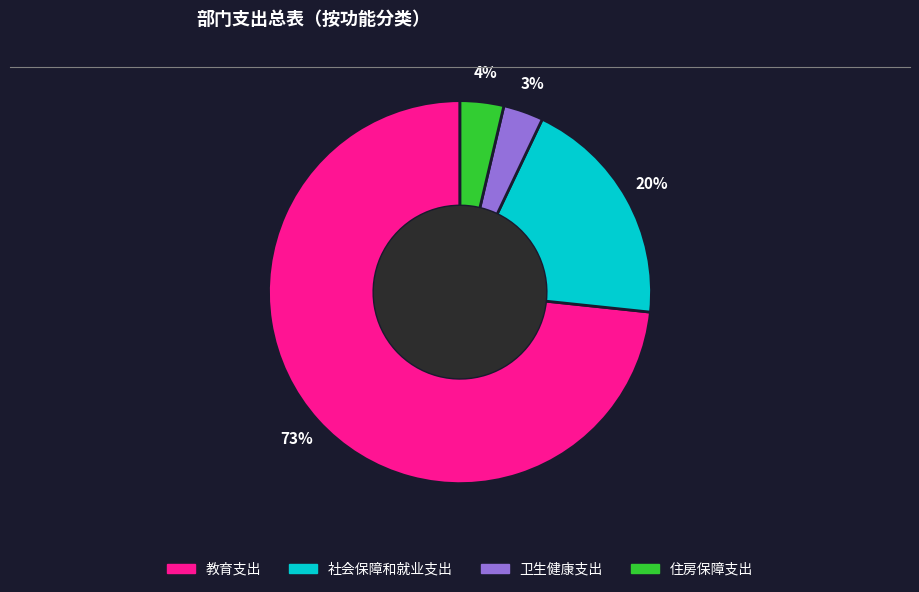

What percentage is the 教育支出 slice, to the nearest percent?

73%